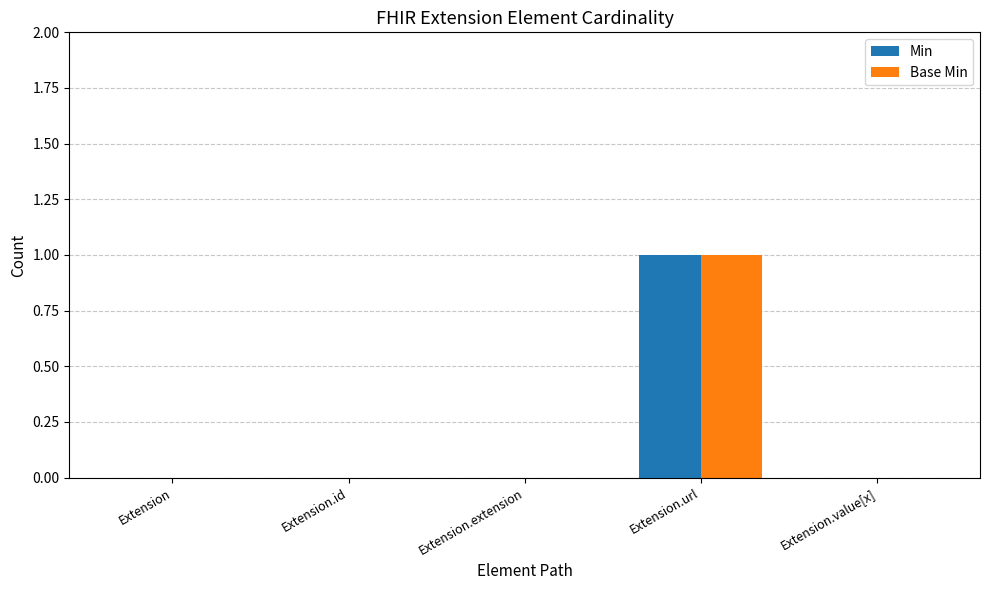

True or false: Min has a value of 1 at Extension.id.

False